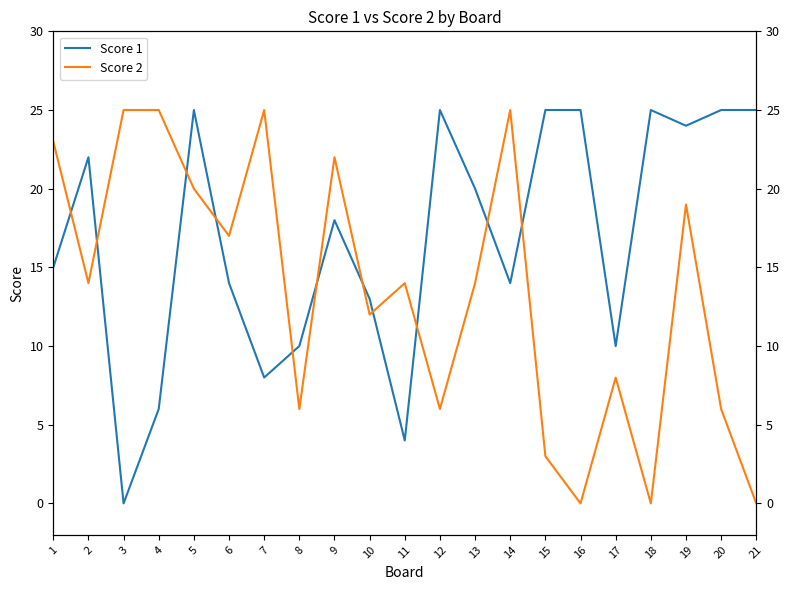

True or false: Score 1 has more than 1 points higher than both neighbors.

True